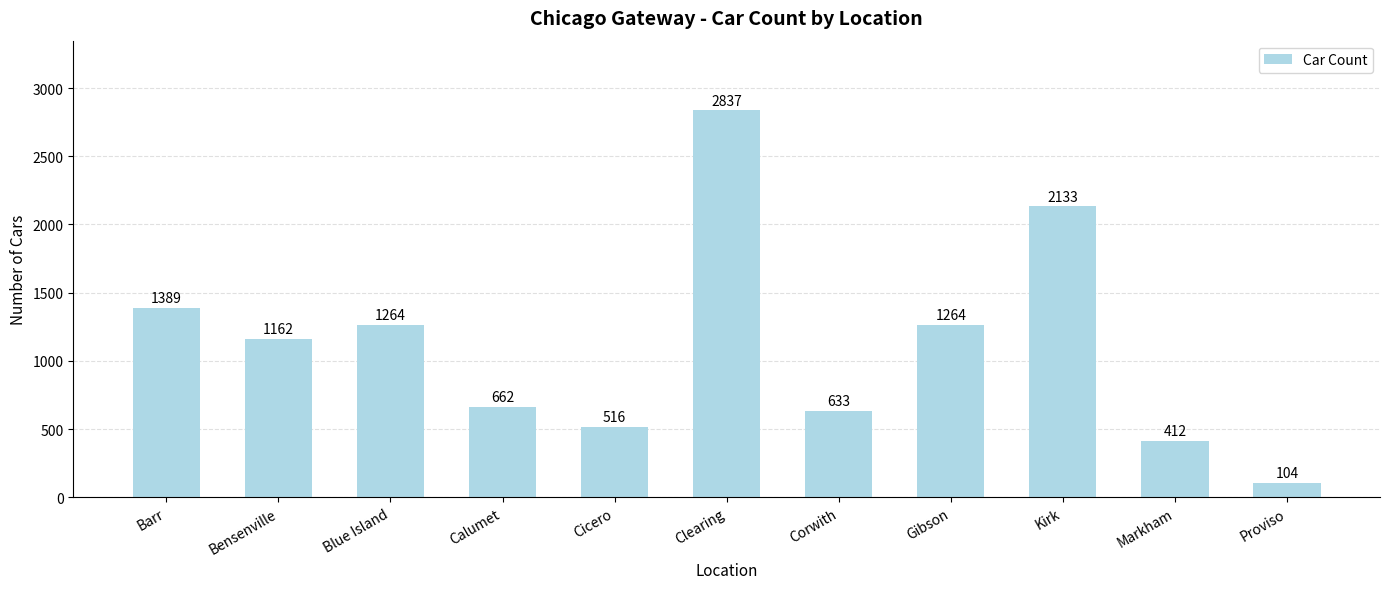

Which has a higher value, Proviso or Calumet?

Calumet